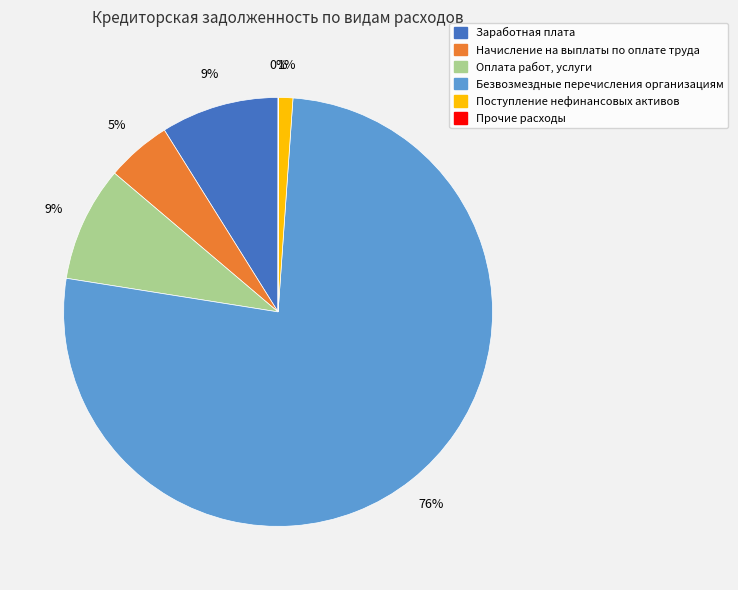

The Начисление на выплаты по оплате труда slice represents 5% of the pie. True or false?

True